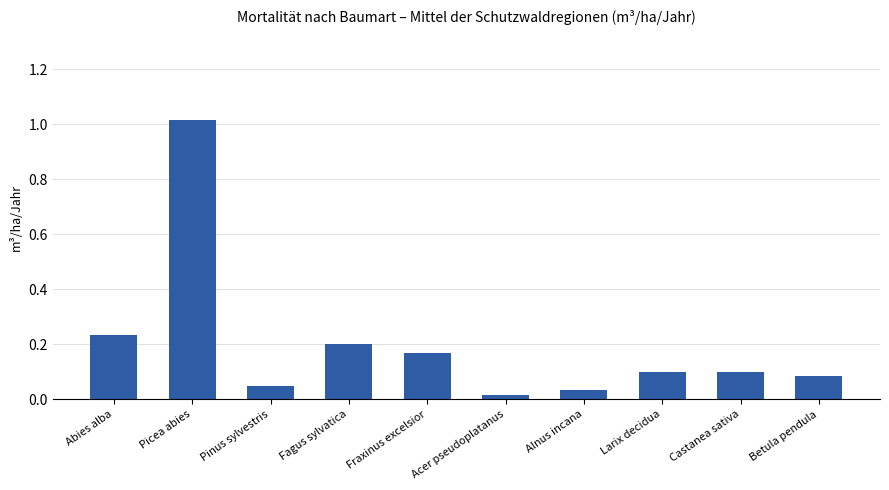

What is the sum of all values?

2.0